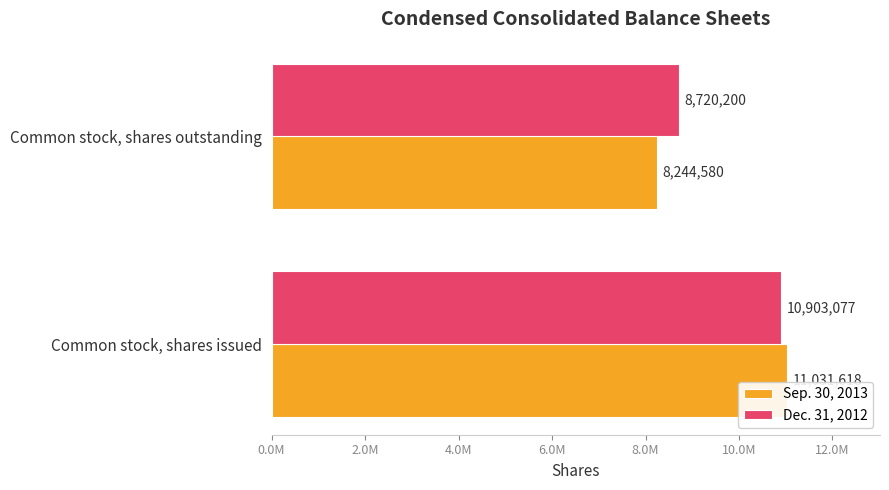

Reading left to right, extract all data points from this chart.

Sep. 30, 2013: 11031618	8244580
Dec. 31, 2012: 10903077	8720200